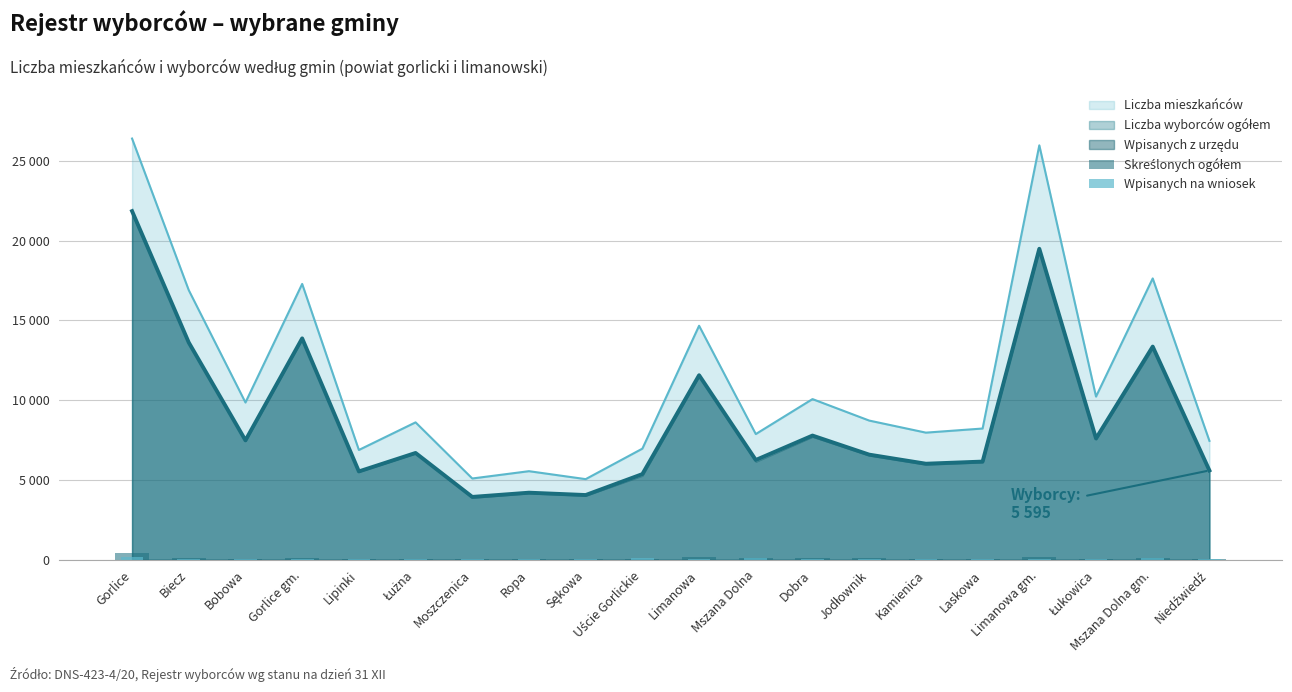

How many bars are there in each group?

2